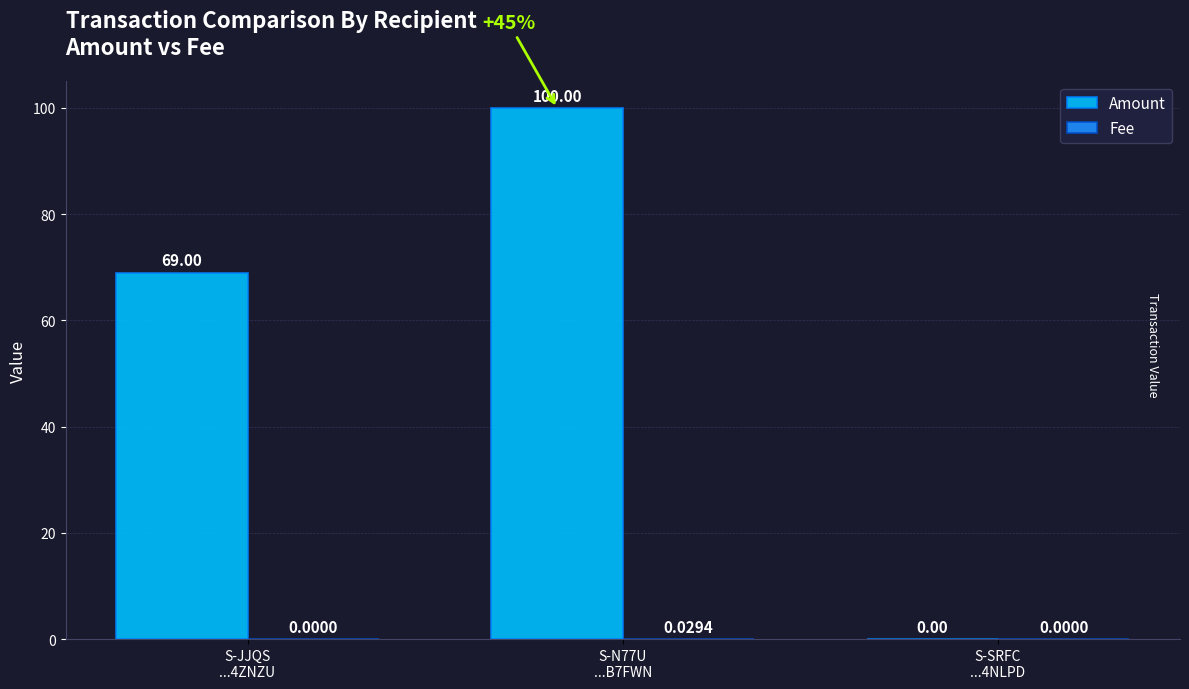

The value of Amount at S-N77U
...B7FWN is 42.9. True or false?

False